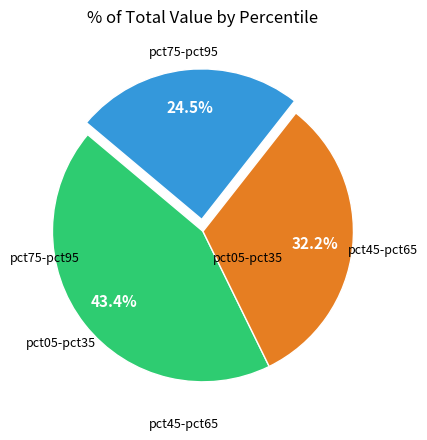

Does any single category account for the majority?

No